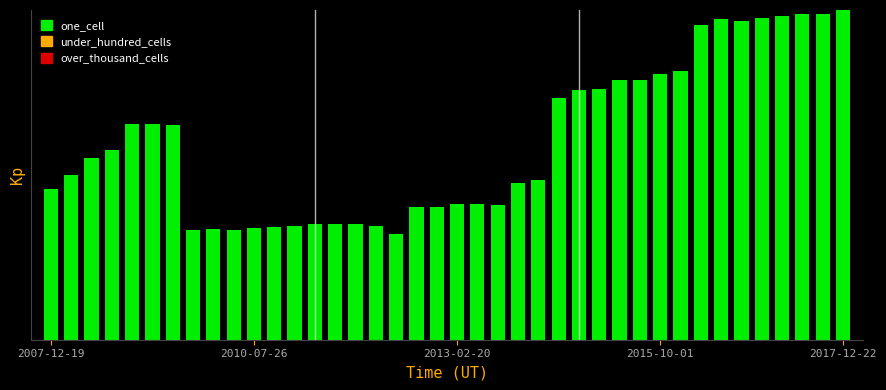

Reading left to right, what are all the values shown in this chart?

one_cell: 4.1	4.5	5.0	5.2	5.9	5.9	5.9	3.0	3.0	3.0	3.0	3.1	3.1	3.1	3.1	3.2	3.1	2.9	3.6	3.6	3.7	3.7	3.7	4.3	4.4	6.6	6.8	6.9	7.1	7.1	7.2	7.3	8.6	8.8	8.7	8.8	8.8	8.9	8.9	9.0
under_hundred_cells: 0.0	0.0	0.0	0.0	0.0	0.0	0.0	0.0	0.0	0.0	0.0	0.0	0.0	0.0	0.0	0.0	0.0	0.0	0.0	0.0	0.0	0.0	0.0	0.0	0.0	0.0	0.0	0.0	0.0	0.0	0.0	0.0	0.0	0.0	0.0	0.0	0.0	0.0	0.0	0.0
over_thousand_cells: 0.0	0.0	0.0	0.0	0.0	0.0	0.0	0.0	0.0	0.0	0.0	0.0	0.0	0.0	0.0	0.0	0.0	0.0	0.0	0.0	0.0	0.0	0.0	0.0	0.0	0.0	0.0	0.0	0.0	0.0	0.0	0.0	0.0	0.0	0.0	0.0	0.0	0.0	0.0	0.0